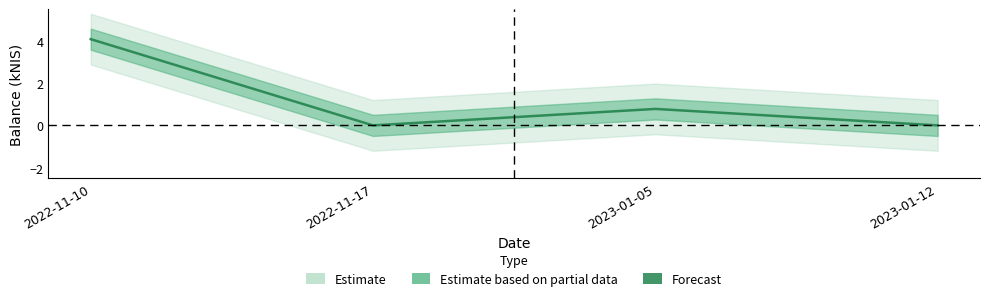

The chart shows a value of 4.1 at 2022-11-10. True or false?

True